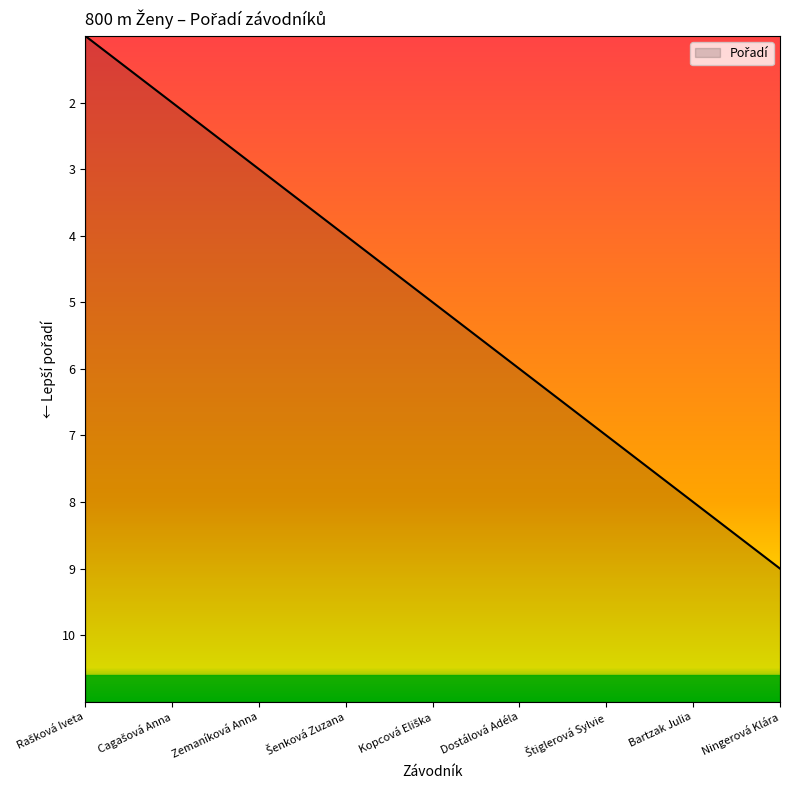

Count the values in the range 4 to 8.

5